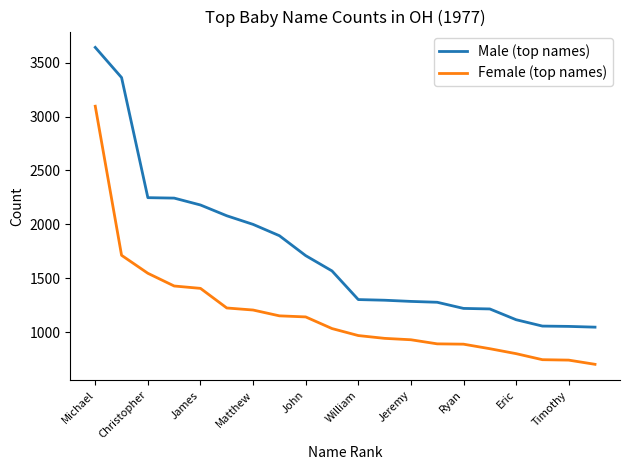

True or false: Female (top names) and Male (top names) cross at least once.

False